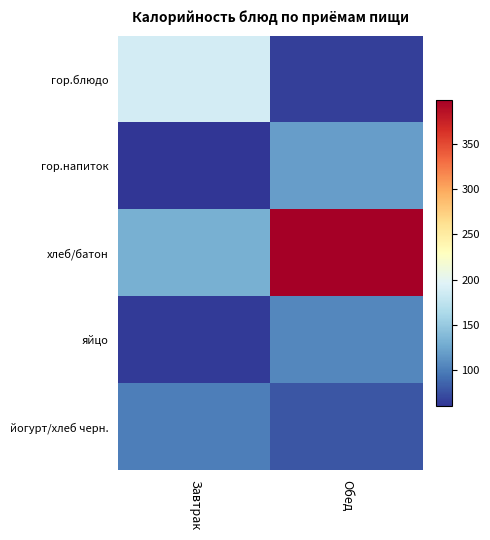

At which category is the sum across all series the highest?

Обед